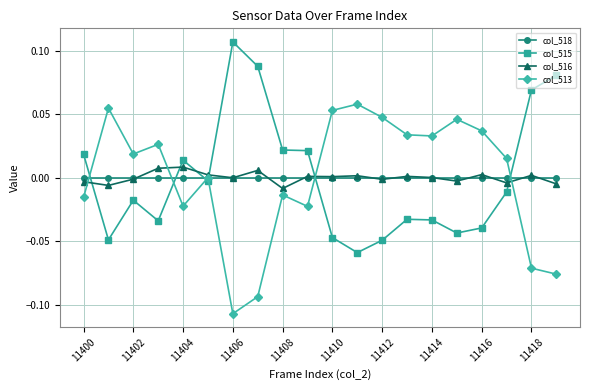

True or false: col_513 has more than 0 points higher than both neighbors.

True